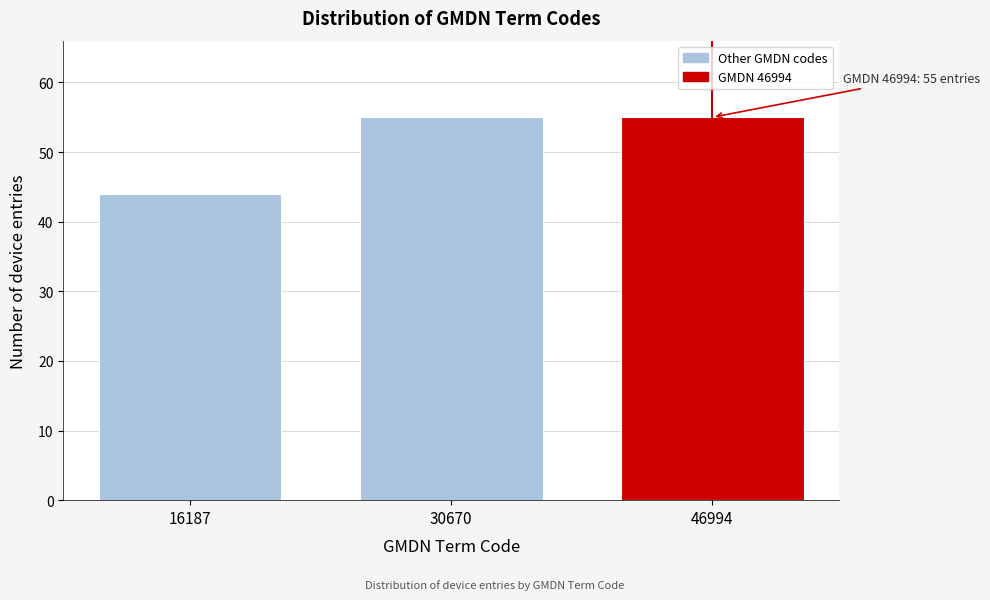

Reading left to right, transcribe all the data shown in this chart.

16187=44	30670=55	46994=55